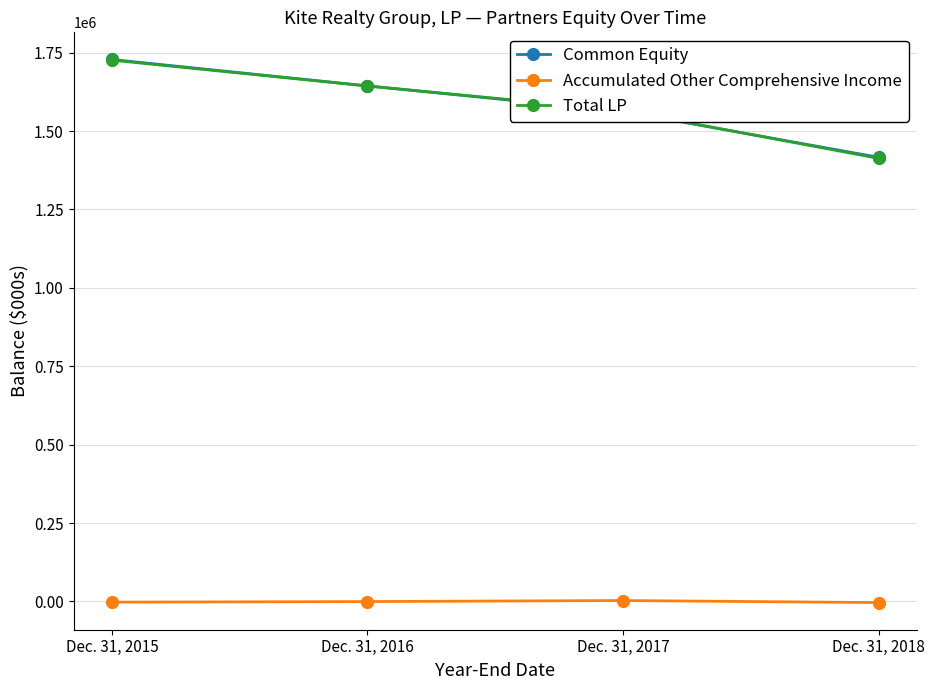

Which category has the highest value in the Total LP series?

Dec. 31, 2015